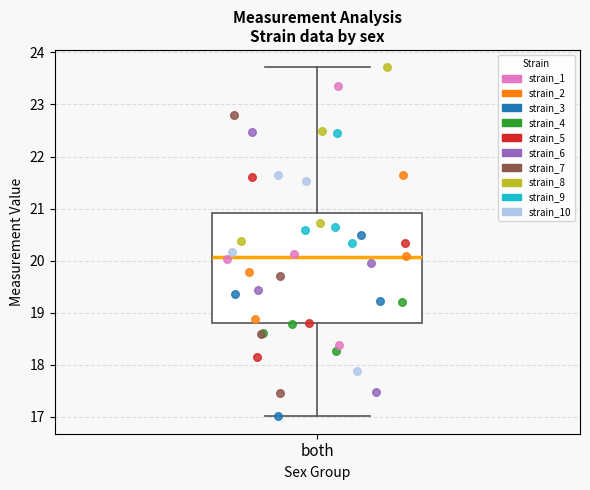

Transcribe this box plot: give where the median line is, the range the box spans, and where the two whiskers end, as read against the y-axis. The values are not printed on the chart, so give them approximately, as read against the axis.

median 20.1, box 18.8 to 20.9, whiskers 17.0 to 23.7